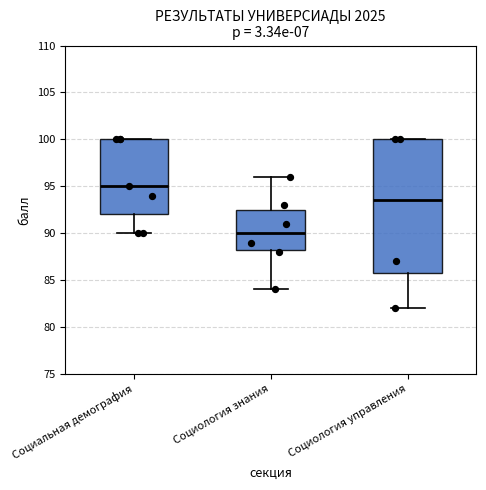

Where is the lower edge of the box for Социальная демография on the y-axis? The values are not printed on the chart, so give them approximately, as read against the axis.

92.0